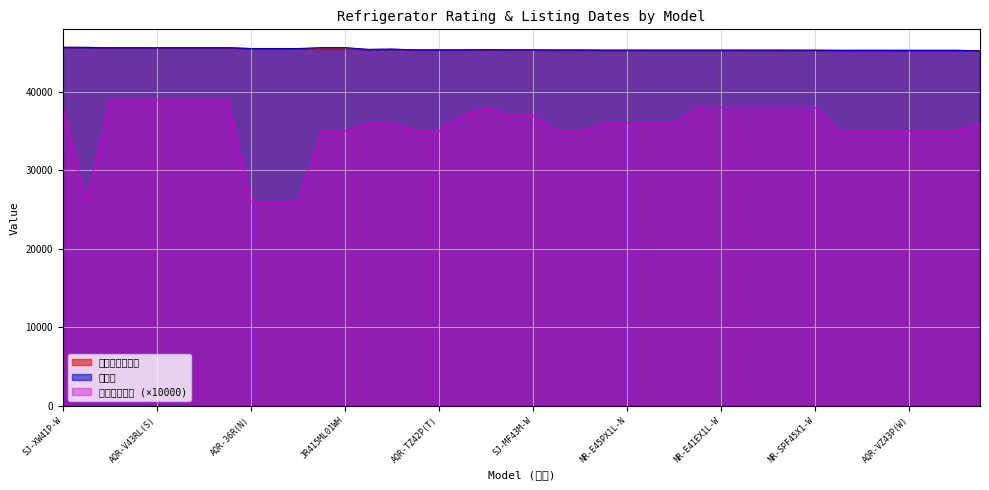

Reading right to left, extract all data points from this chart.

多段階評価点: 36000	35000	35000	35000	35000	35000	35000	38000	38000	38000	38000	38000	38000	36000	36000	36000	36000	35000	35000	37000	37000	38000	37000	35000	35000	36000	36000	35000	35000	26000	26000	26000	39000	39000	39000	39000	39000	39000	26000	38000
更新日: 45222	45267	45267	45267	45271	45271	45267	45296	45296	45296	45296	45296	45296	45296	45296	45296	45296	45313	45313	45338	45338	45372	45330	45330	45330	45446	45400	45630	45630	45510	45510	45510	45608	45608	45608	45608	45608	45608	45650	45663
本サイト掲載日: 45222	45296	45296	45296	45296	45296	45296	45303	45303	45313	45313	45313	45313	45313	45313	45313	45313	45330	45330	45342	45342	45351	45352	45352	45352	45400	45400	45453	45453	45513	45513	45513	45618	45618	45618	45618	45618	45618	45667	45673